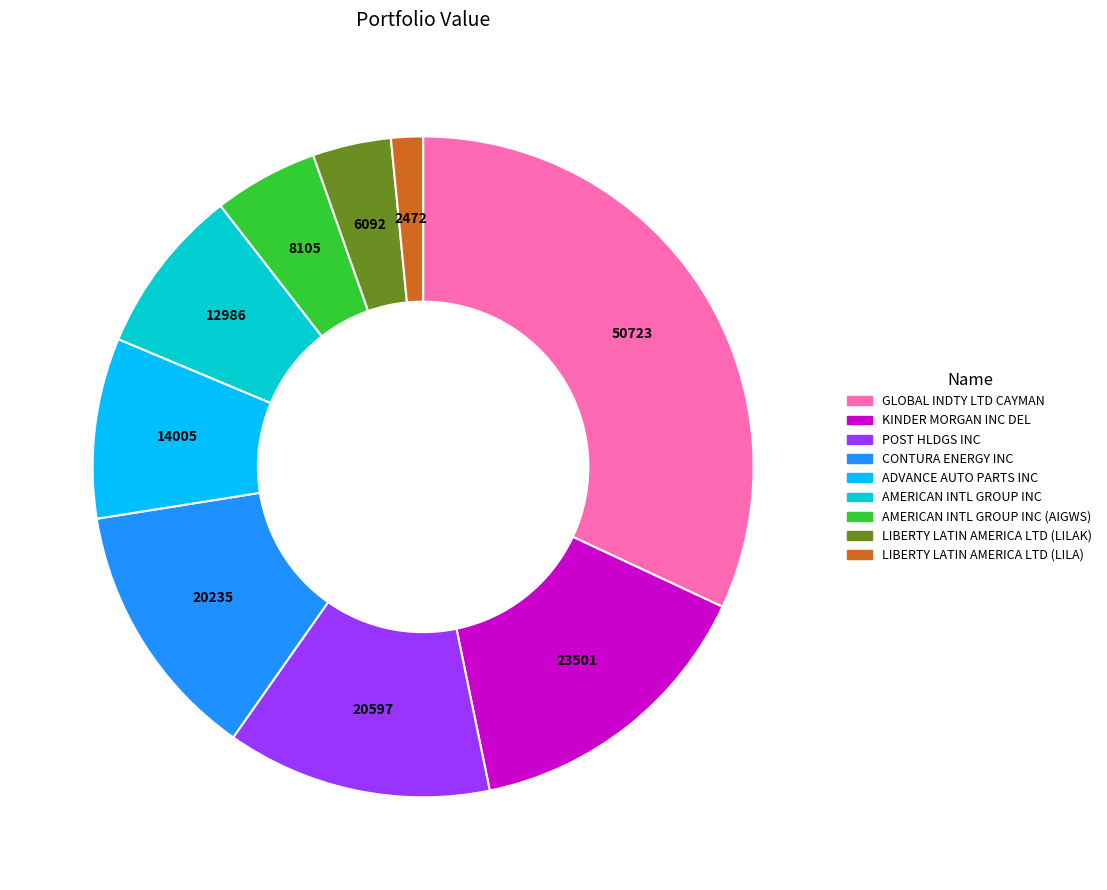

Is there any slice that represents more than half of the pie?

No